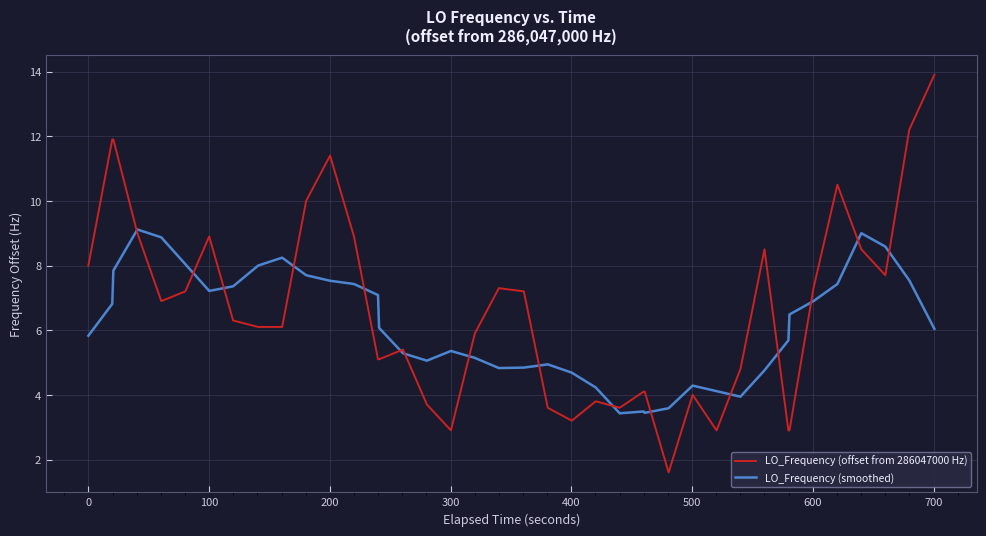

What is the maximum value for LO_Frequency (smoothed)?

9.1